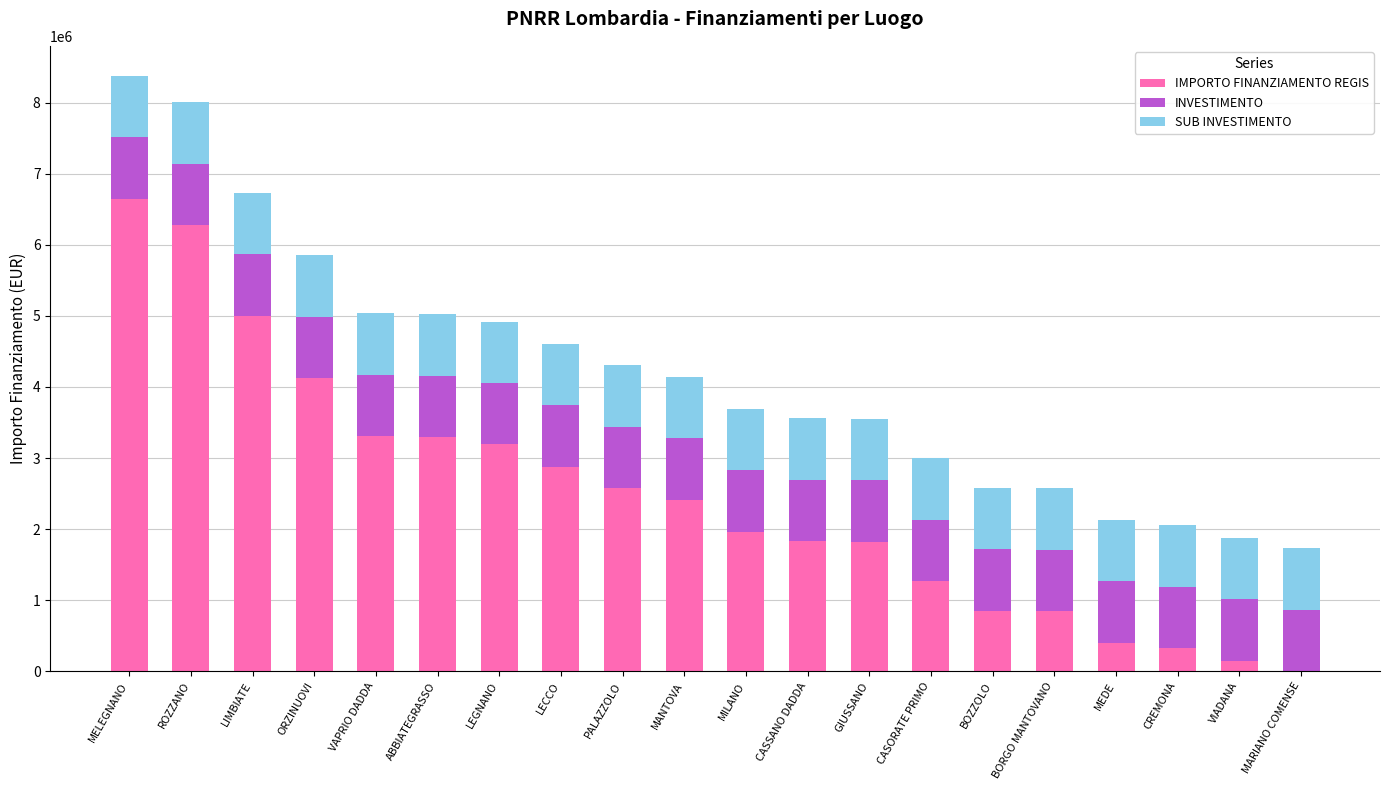

Does the chart contain stacked bars?

Yes